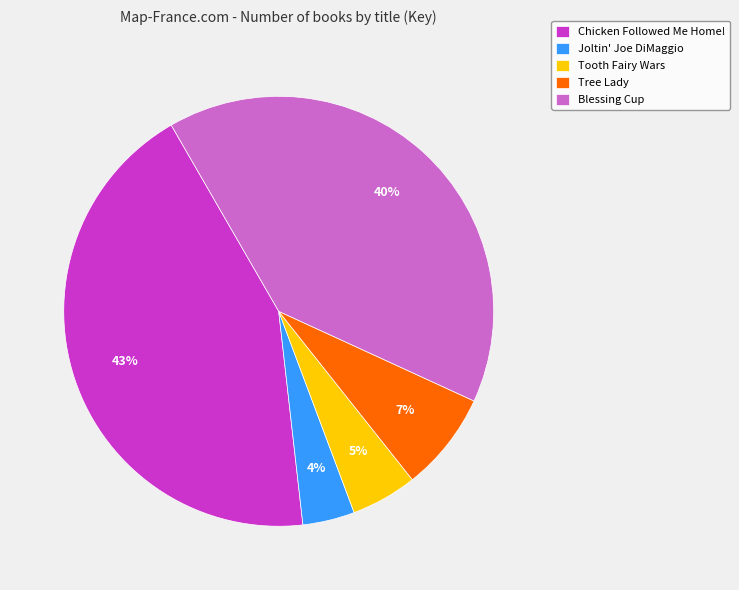

The Chicken Followed Me Home! slice represents 43% of the pie. True or false?

True